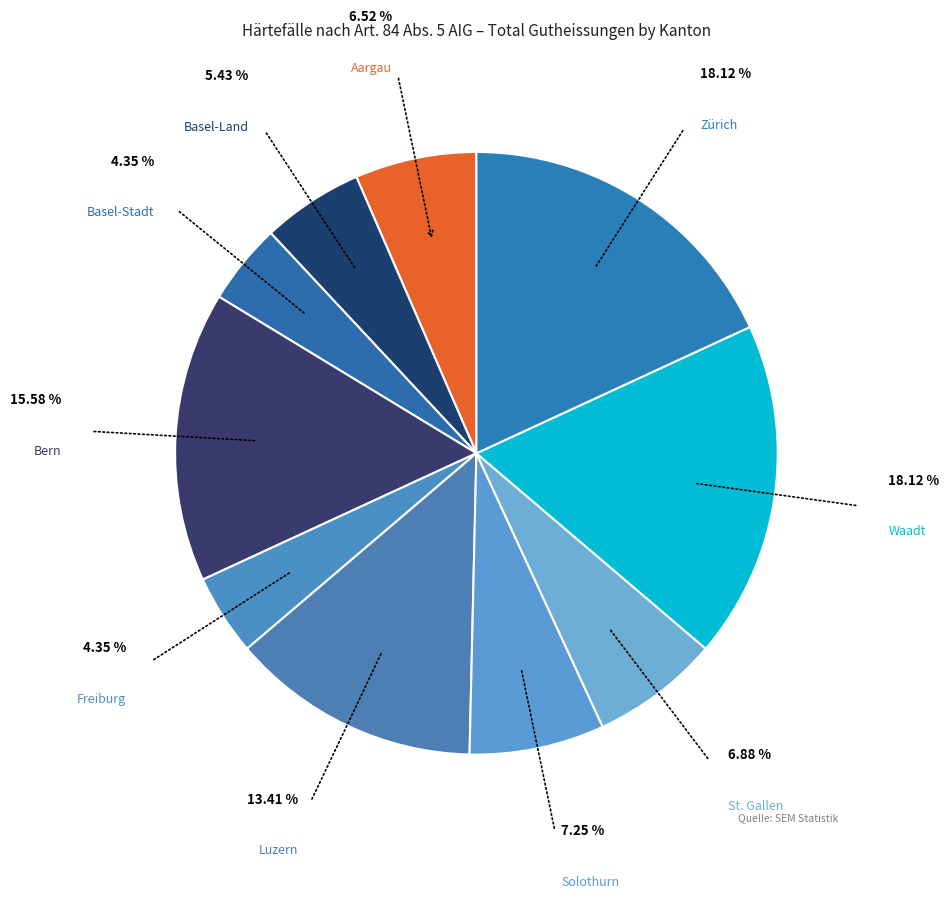

The St. Gallen slice represents 20% of the pie. True or false?

False